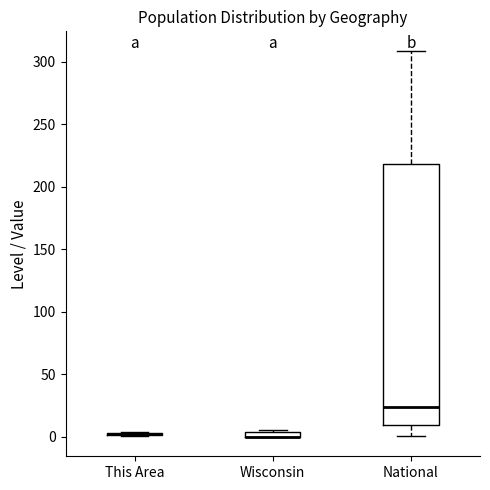

Comparing the boxes themselves (not the whiskers), which one is the tallest?

National